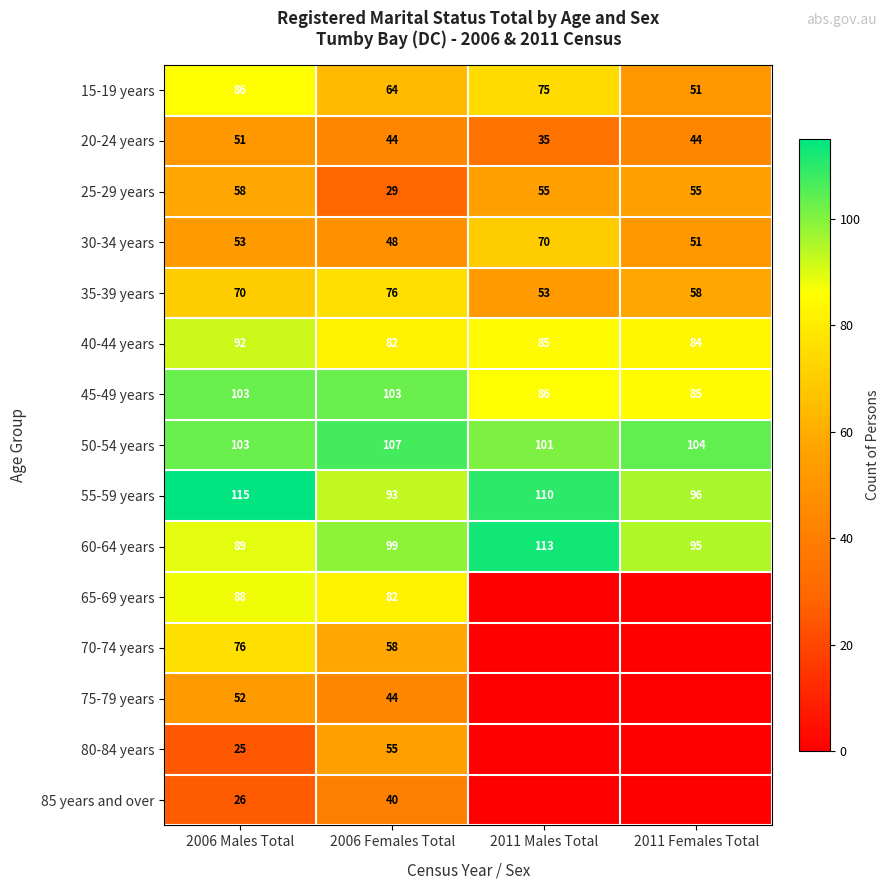

Which category has the lowest value across all series?

2011 Males Total